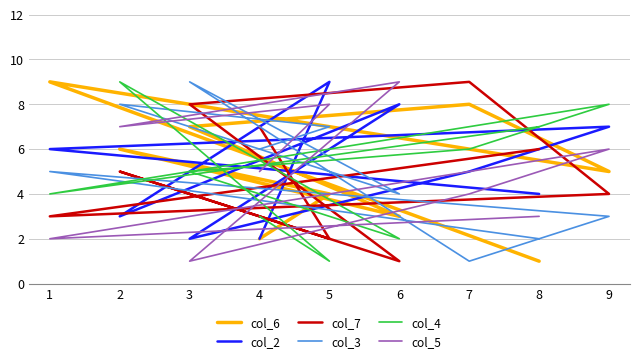

Where do col_5 and col_4 first cross each other?

5 and 2